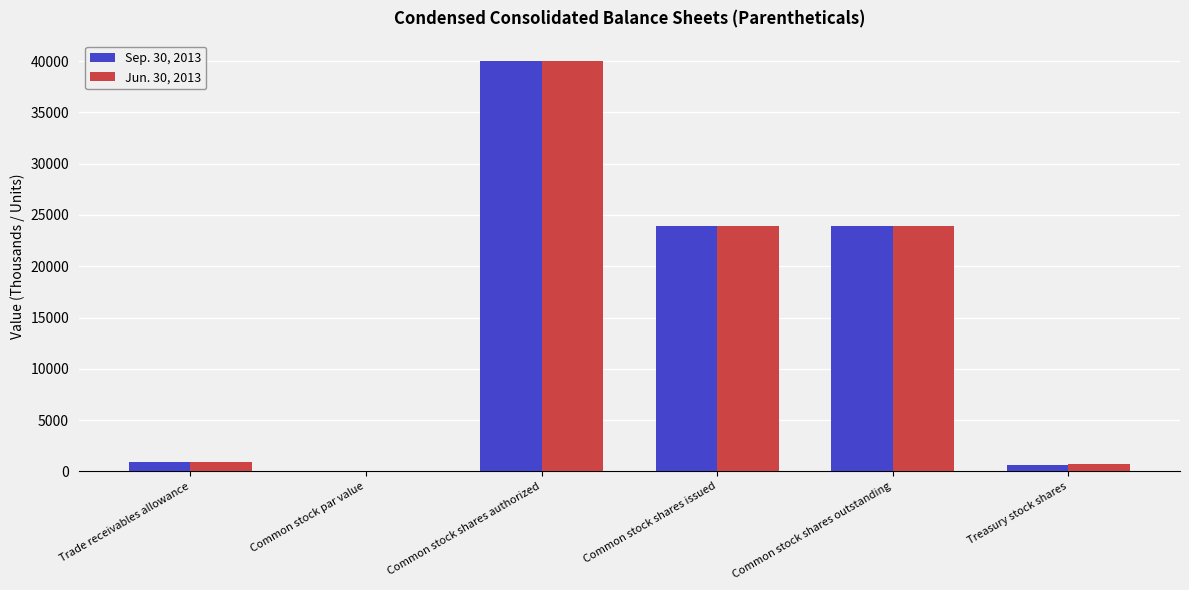

What is the total value across all series at Common stock shares authorized?

80000.0